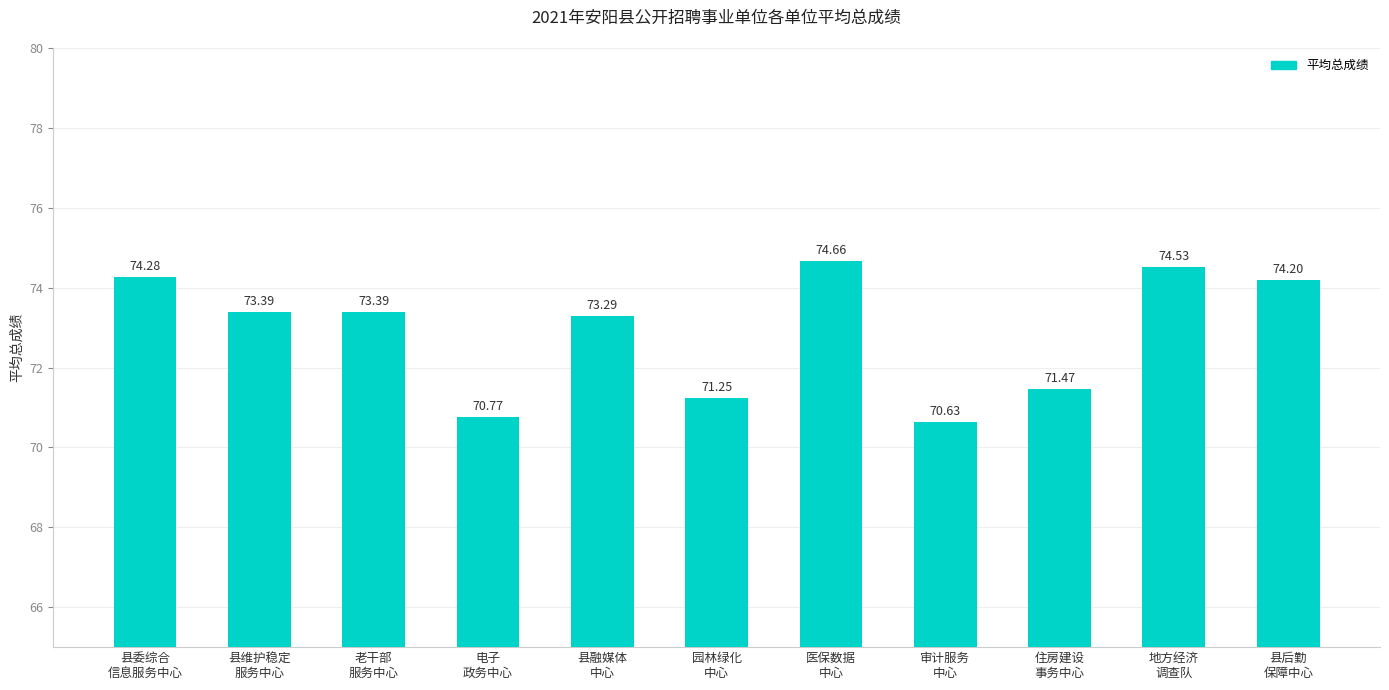

What is the average value?

72.9